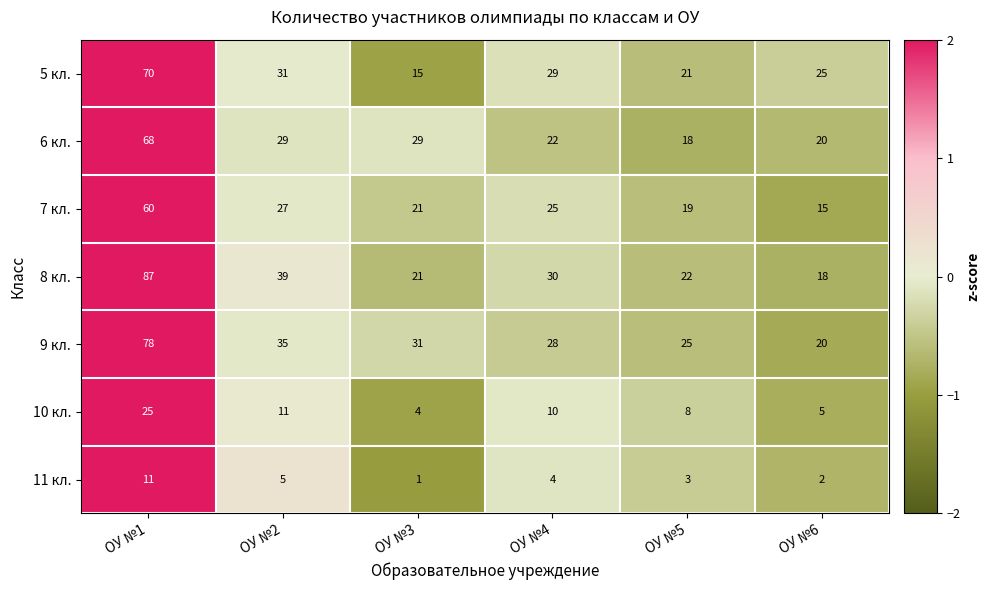

What is the total value across all series at ОУ №4?

148